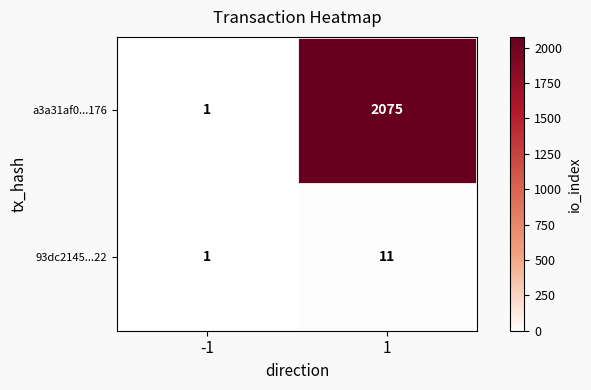

What is the total value across all series at -1?

2